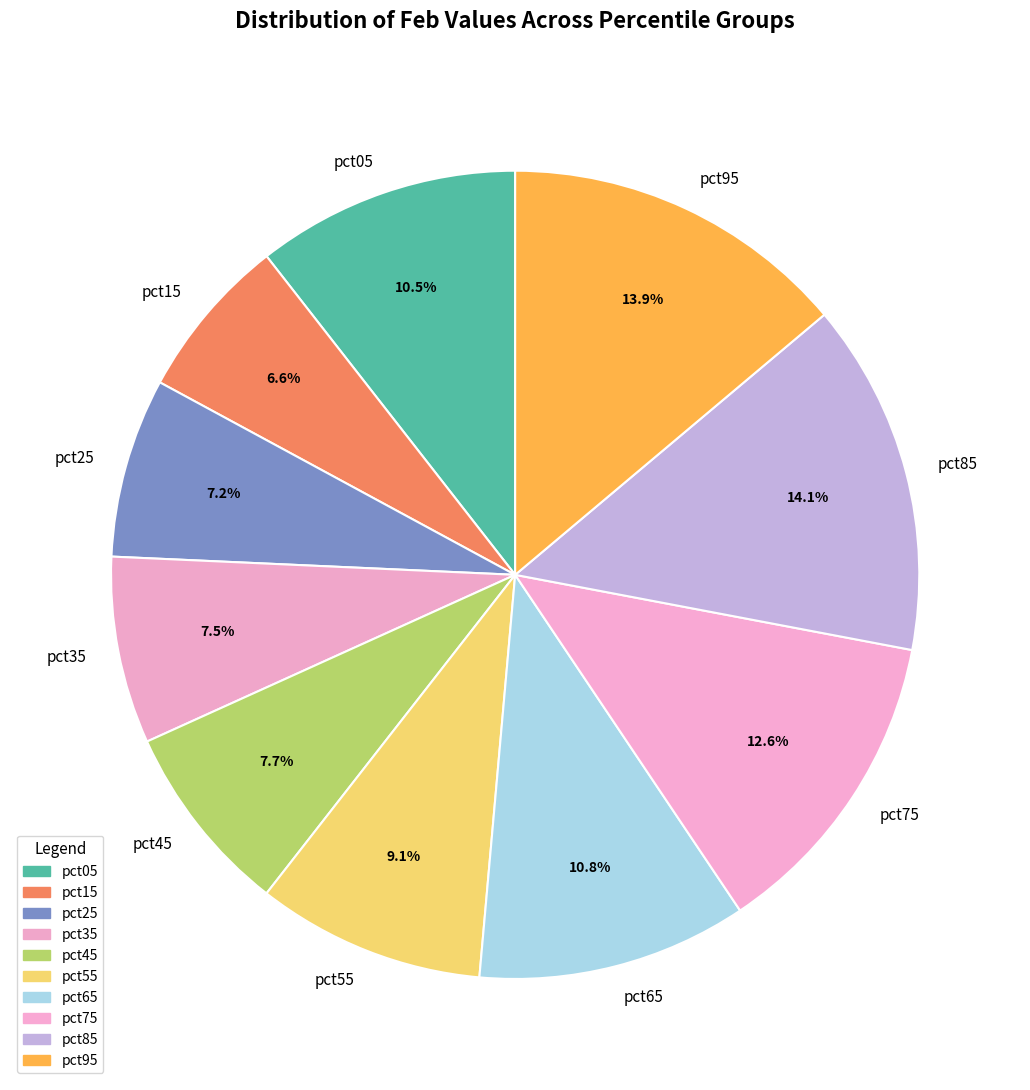

What percentage is the pct95 slice, to the nearest percent?

14%